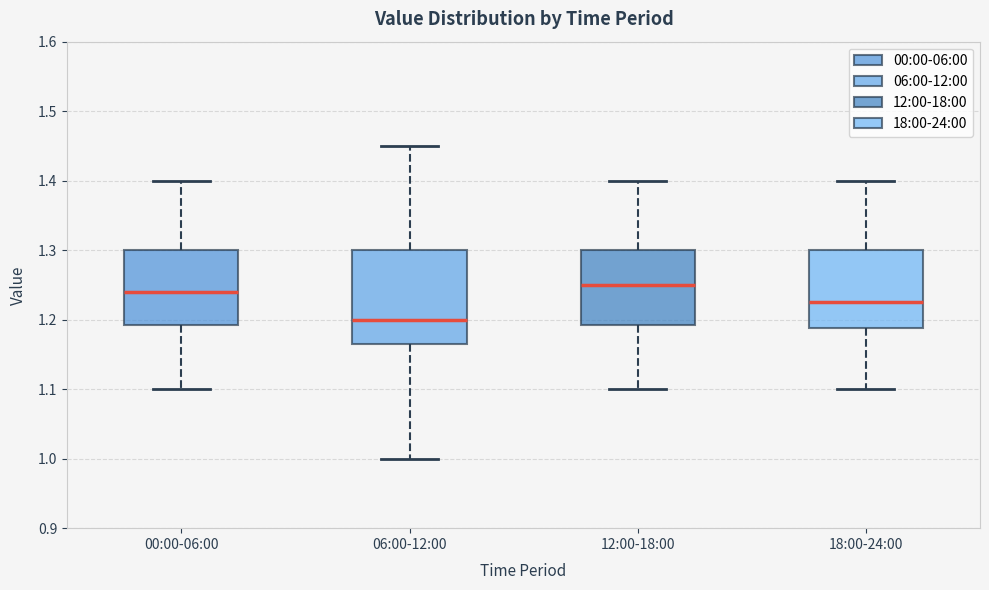

Reading left to right, read every box against the y-axis: the position of its median line, the range the box covers, and the ends of its whiskers. The values are not printed on the chart, so give them approximately, as read against the axis.

00:00-06:00: median 1.24, box 1.19 to 1.30, whiskers 1.10 to 1.40
06:00-12:00: median 1.20, box 1.17 to 1.30, whiskers 1.00 to 1.45
12:00-18:00: median 1.25, box 1.19 to 1.30, whiskers 1.10 to 1.40
18:00-24:00: median 1.23, box 1.19 to 1.30, whiskers 1.10 to 1.40